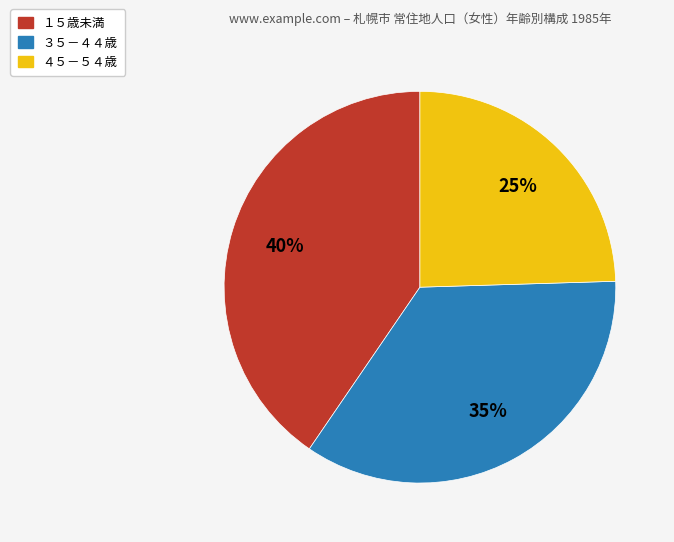

Is there any slice that represents more than half of the pie?

No